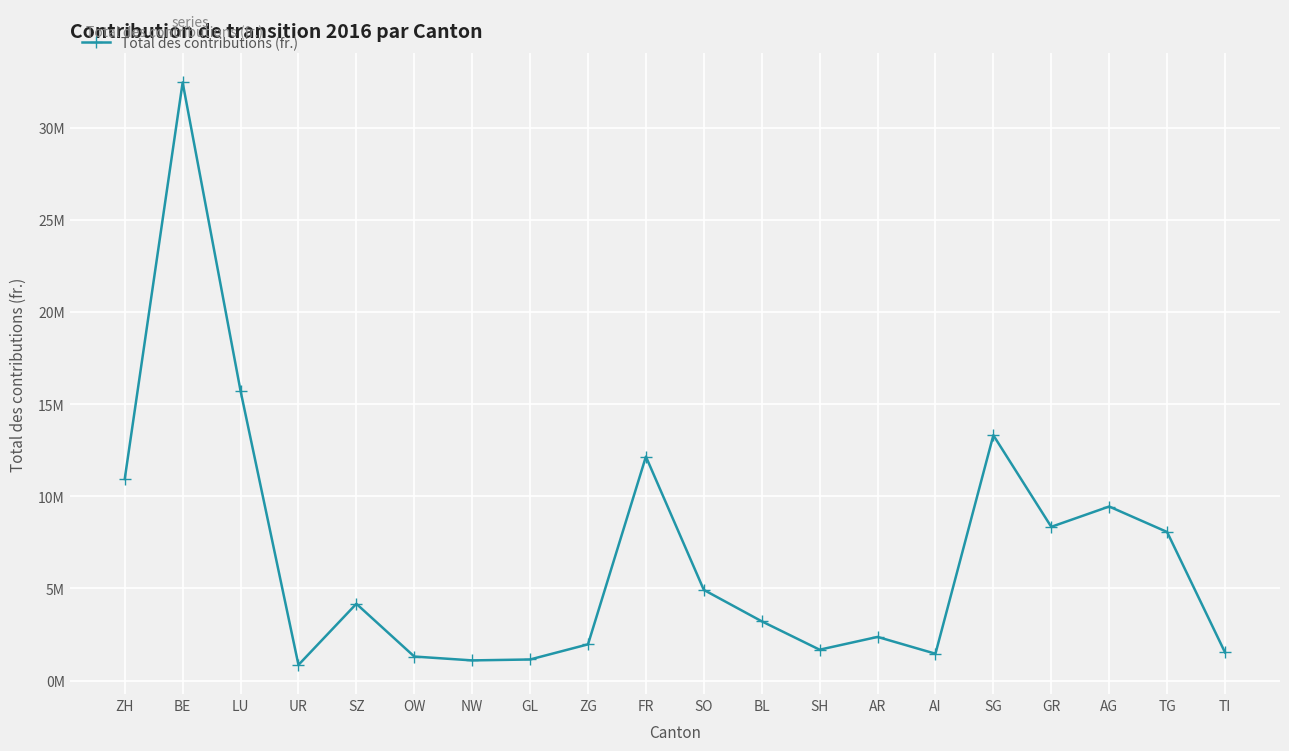

What is the change in value from NW to GR?

+7247994